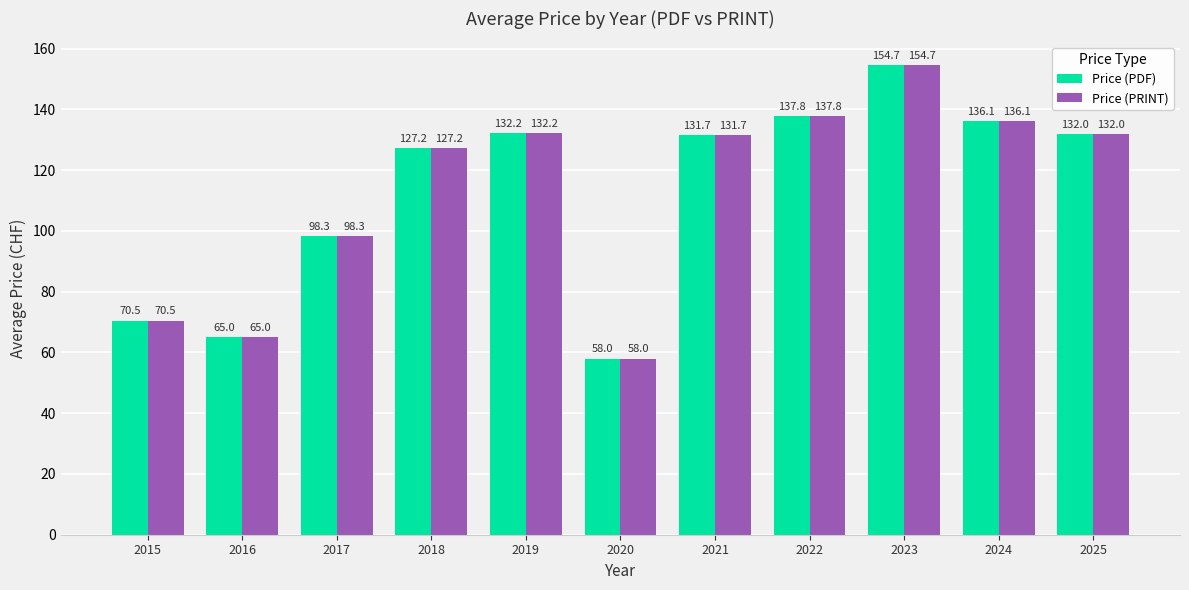

What is the value of the Price (PRINT) bar at the 7th from the left?

131.7